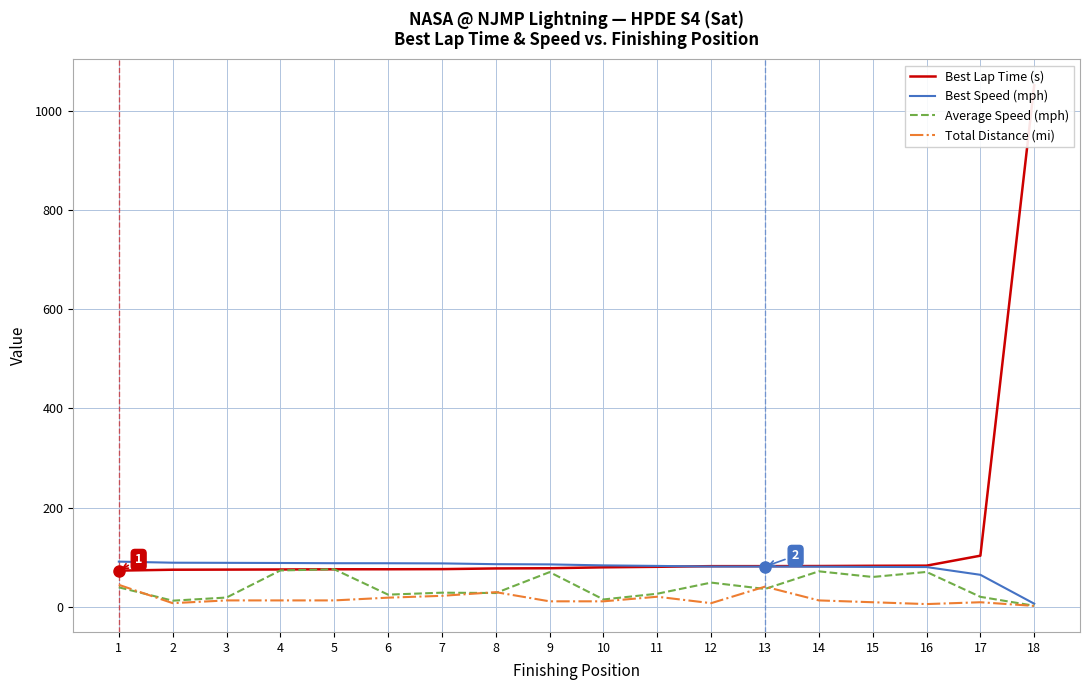

What is the spread (max minus min) of values at 9?

74.5